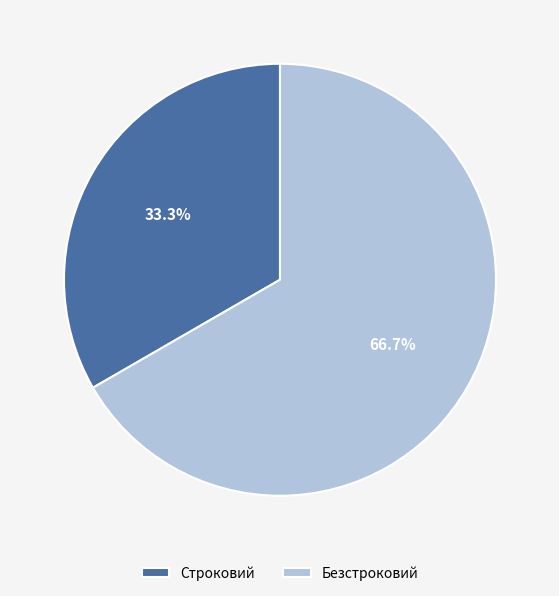

Is the sum of Строковий and Безстроковий greater than half?

Yes